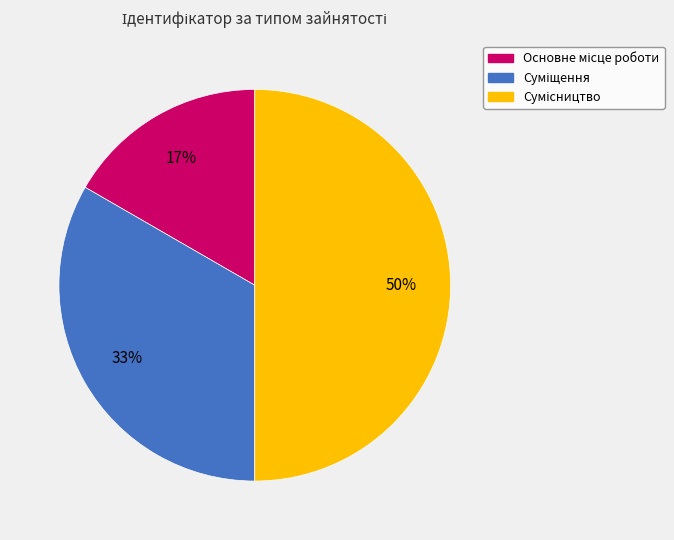

To the nearest percent, what is the difference between the largest and smallest slice percentages?

33%